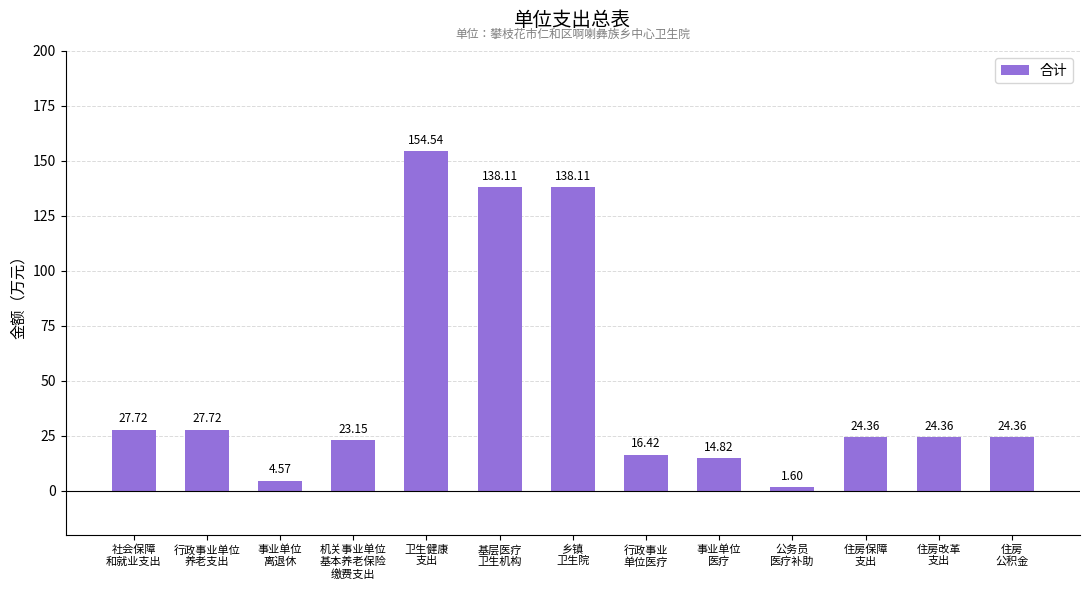

Which has a higher value, 住房改革
支出 or 行政事业
单位医疗?

住房改革
支出